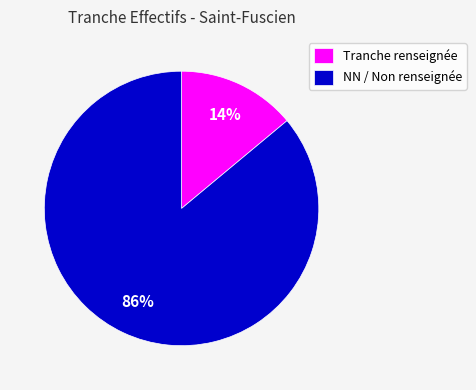

Which category has the smallest portion of the pie?

Tranche renseignée